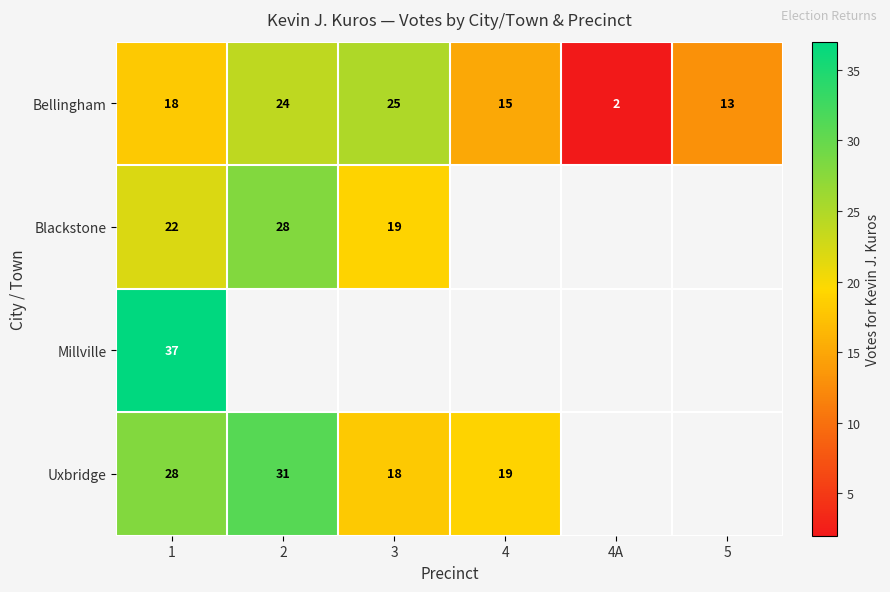

The Uxbridge series shows 18 at 3. True or false?

True